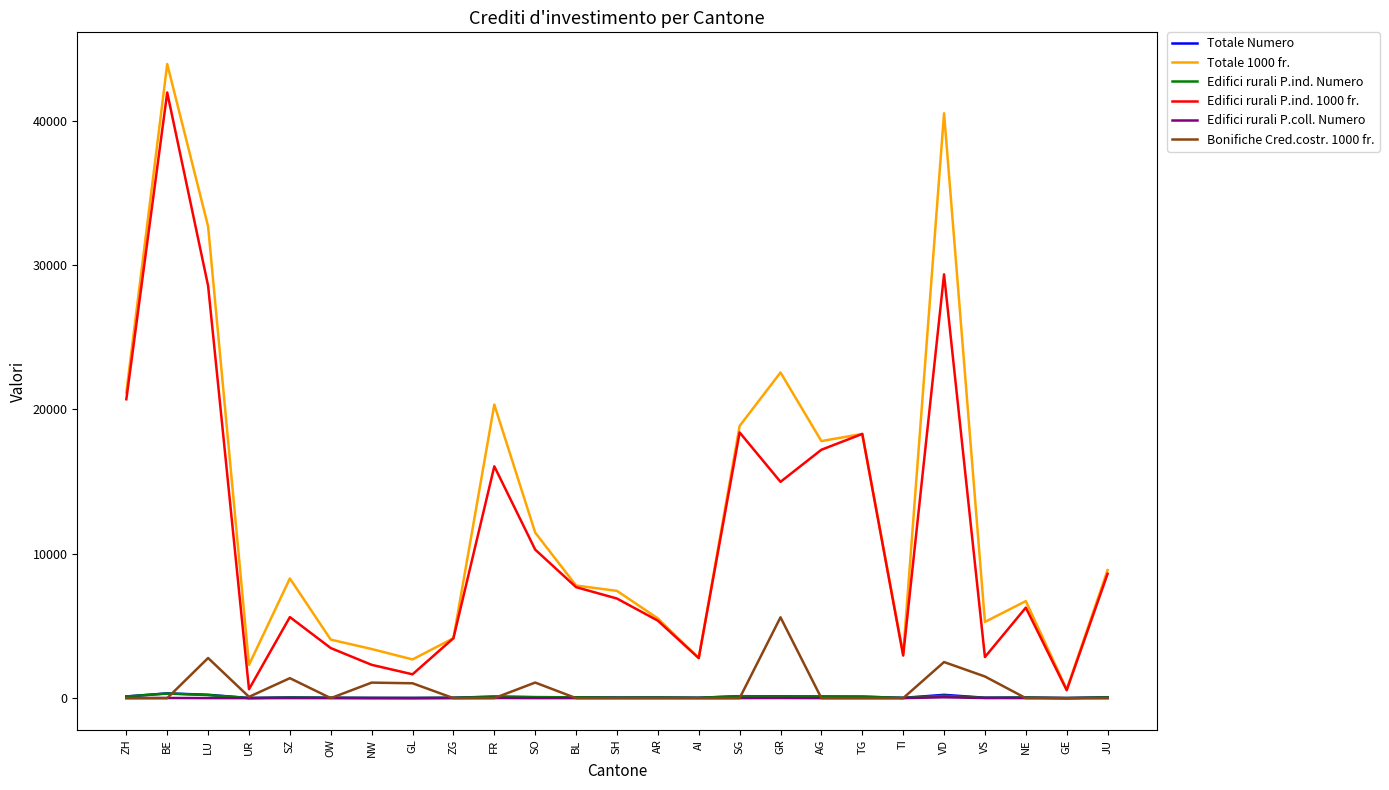

How many lines are shown in the chart?

6